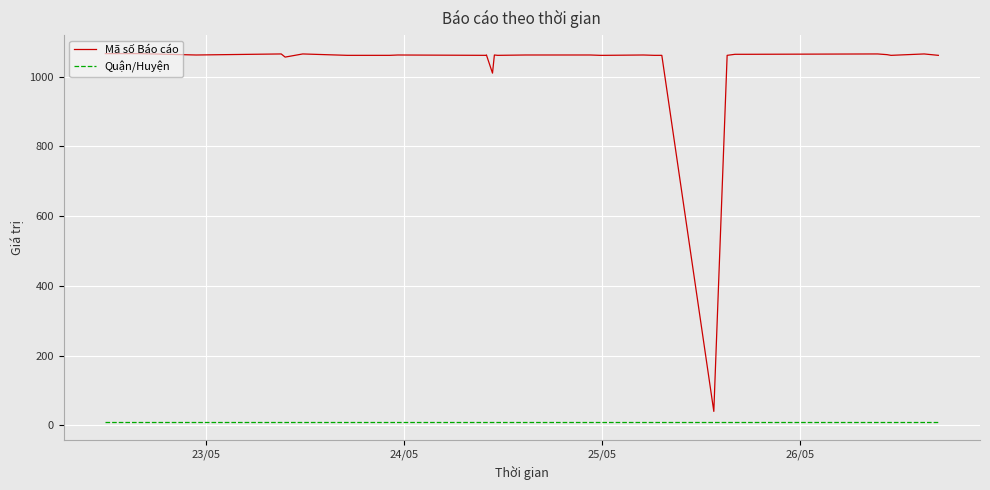

How many distinct data groups are displayed?

2